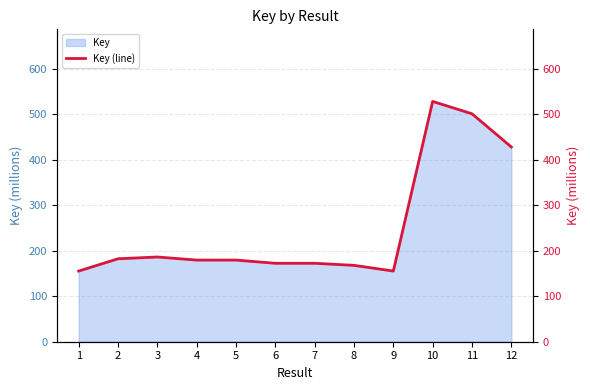

How many lines are shown in the chart?

1